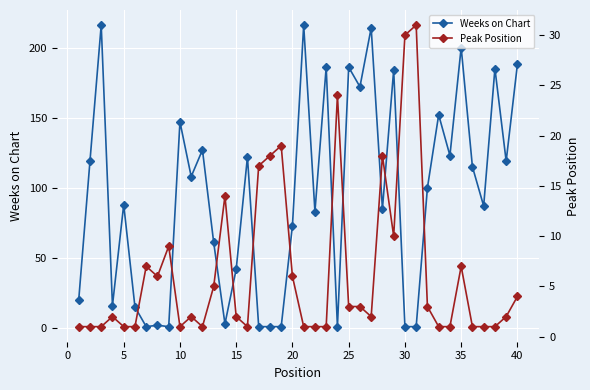

True or false: Weeks on Chart has more than 0 points higher than both neighbors.

True